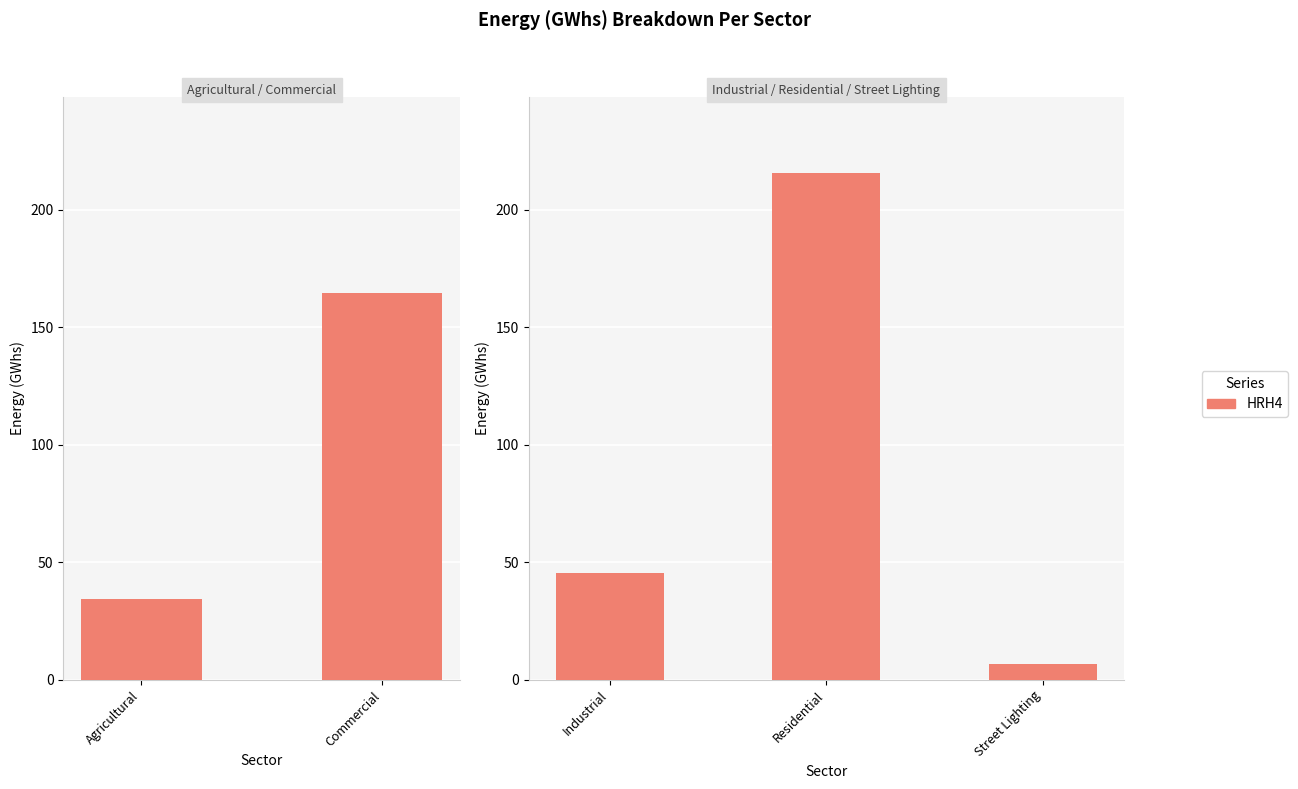

What is the label of the 1st bar from the left?

Industrial